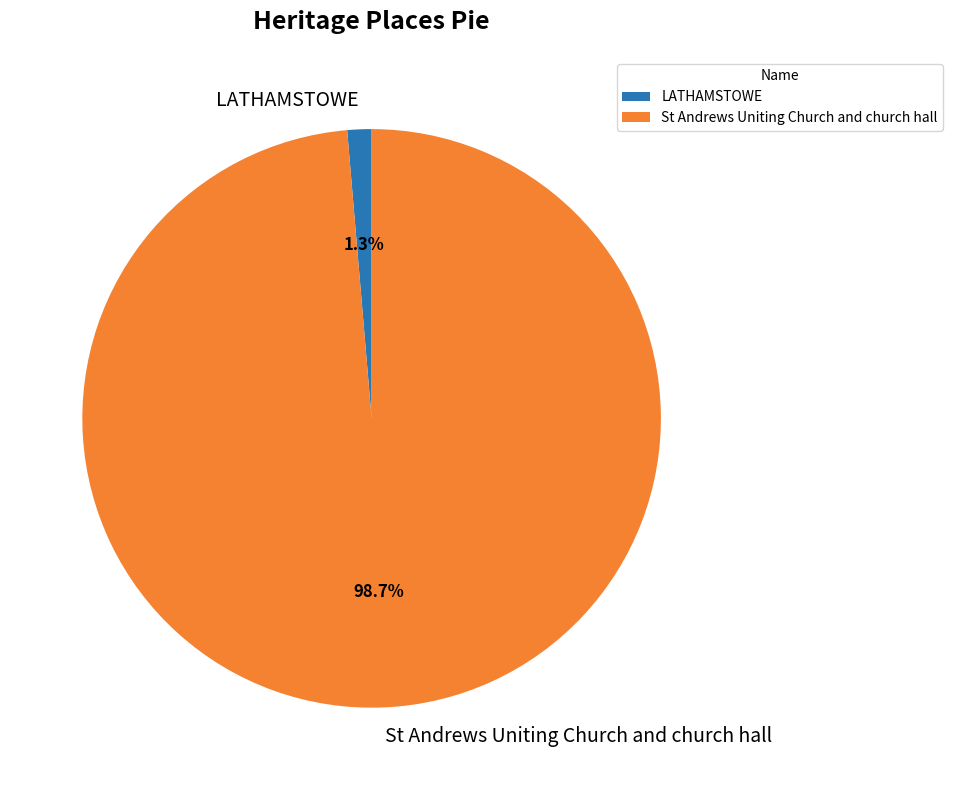

Does any single category account for the majority?

Yes